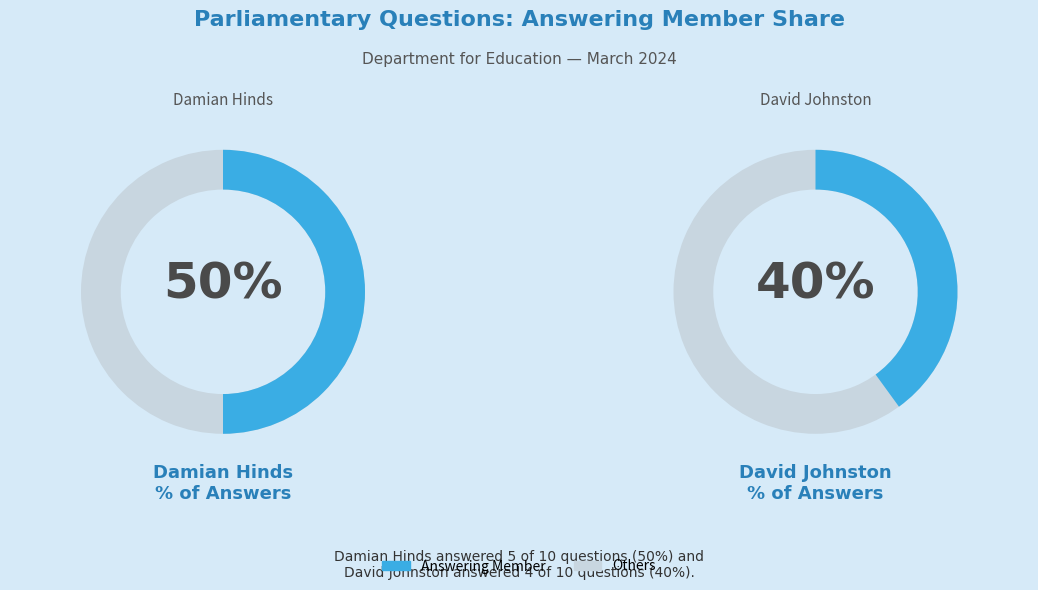

Is it true that David Johnston is 30% of the pie?

False